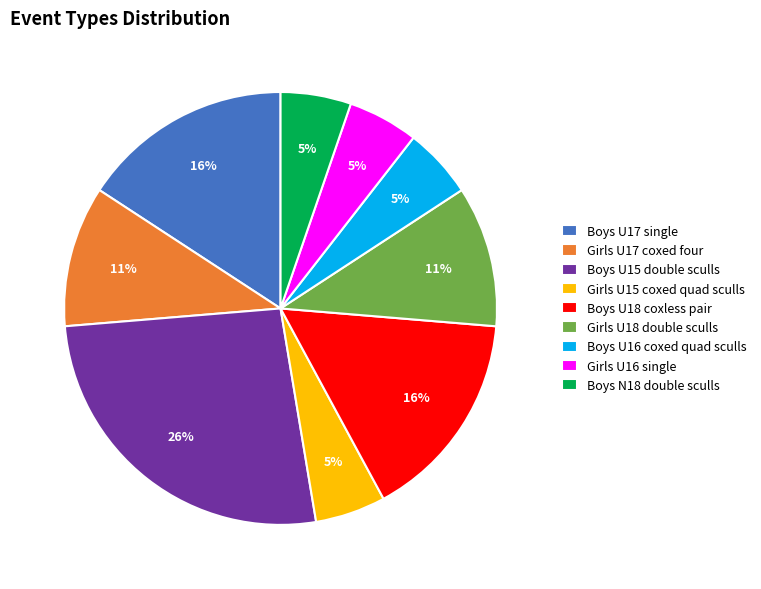

To the nearest percent, what is the combined percentage of Girls U17 coxed four and Girls U16 single?

16%